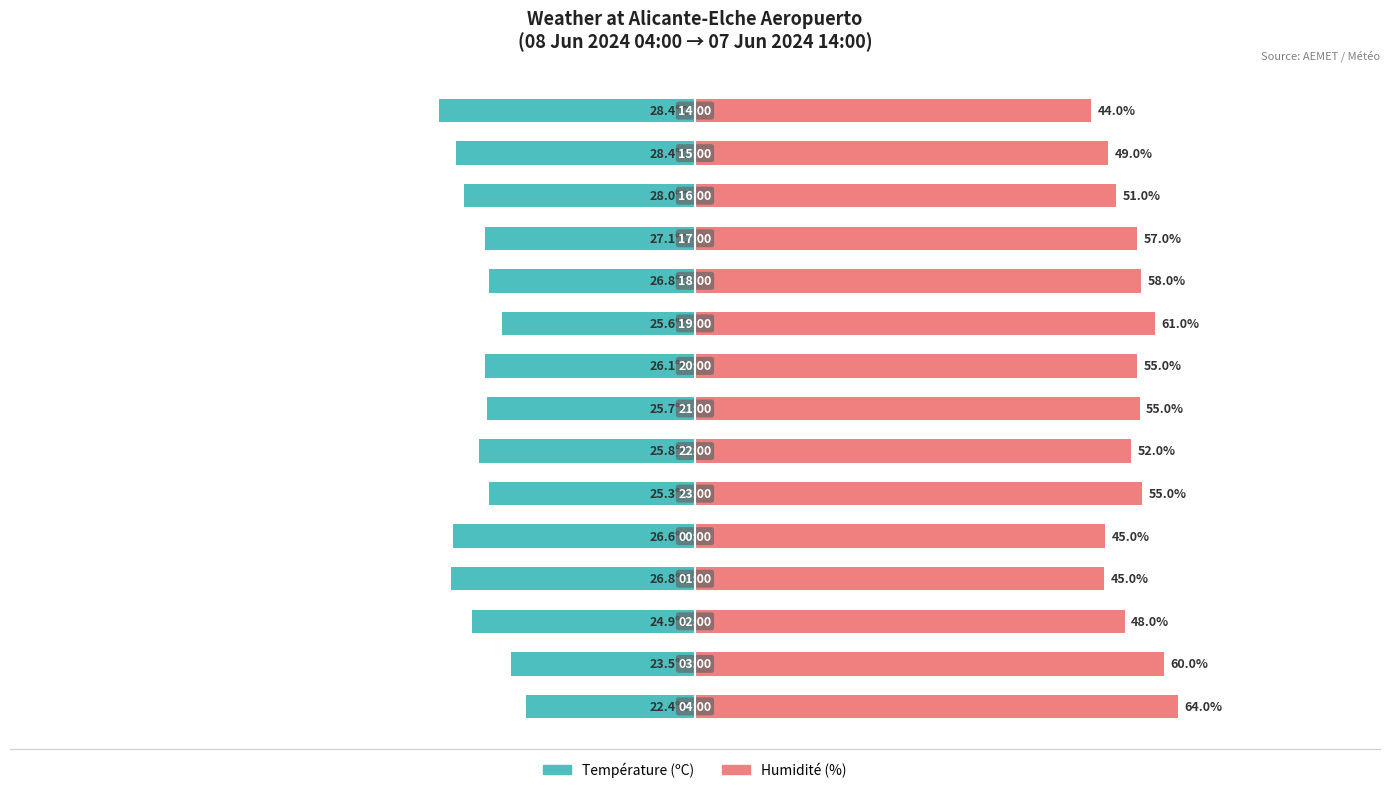

Rank the series at 100 from lowest to highest value.

Température (ºC), Humidité (%)